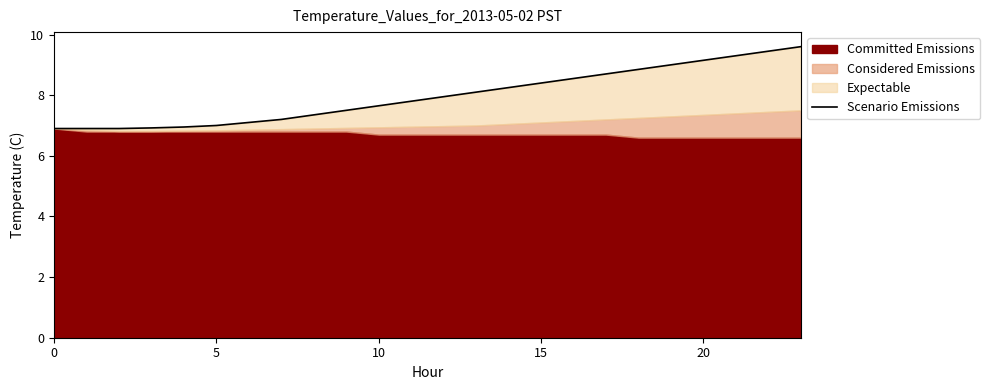

What is the label of the 10th point from the right?

14